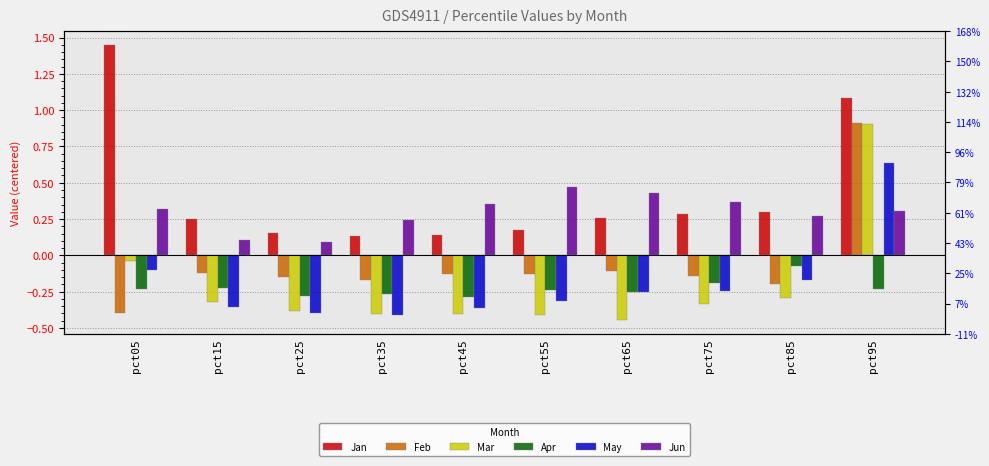

The value of Jun at pct15 is 0.1. True or false?

True